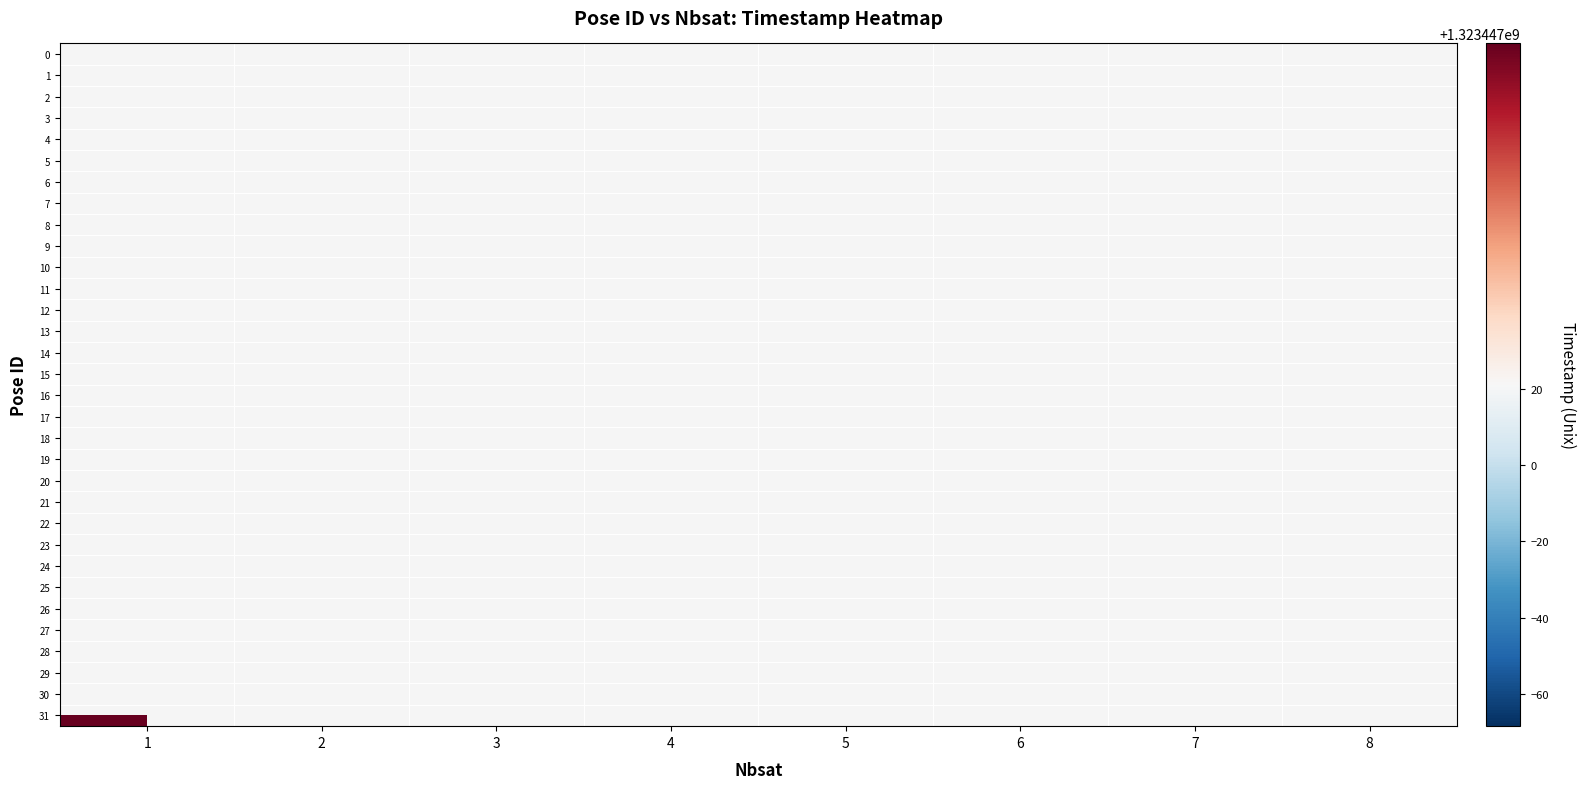

At which category does the chart reach its peak across all series?

1